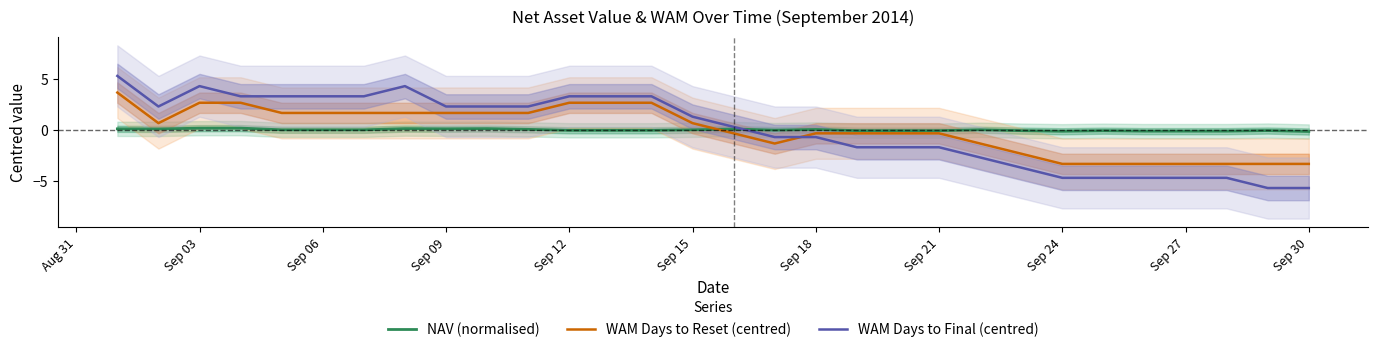

How many data points does each series have?

30